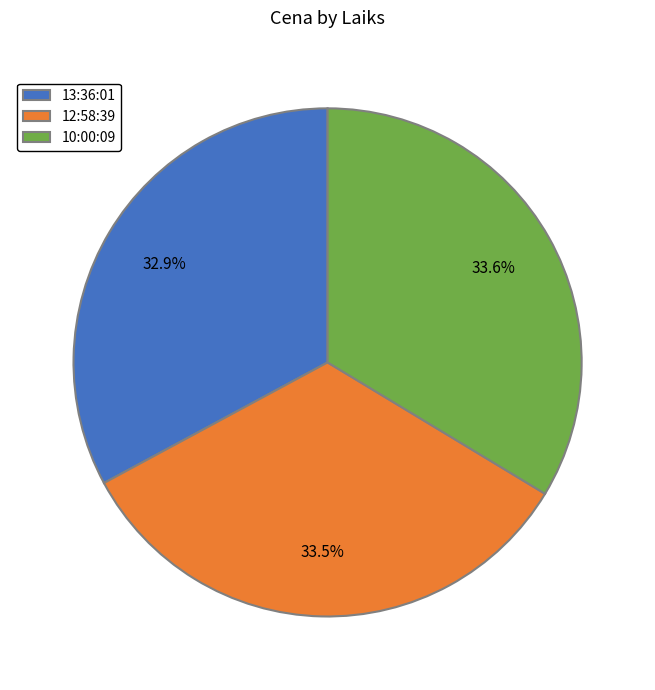

Combined, do 13:36:01 and 12:58:39 account for over 50%?

Yes